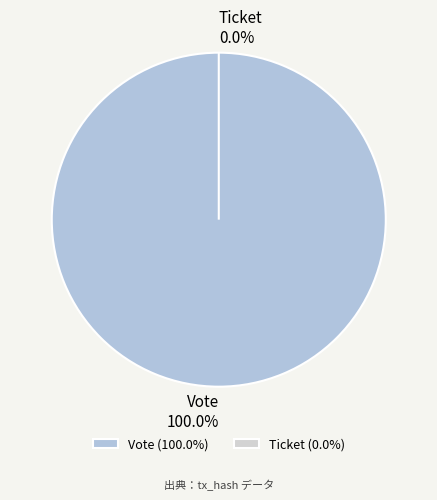

To the nearest percent, what is the average slice percentage?

50%